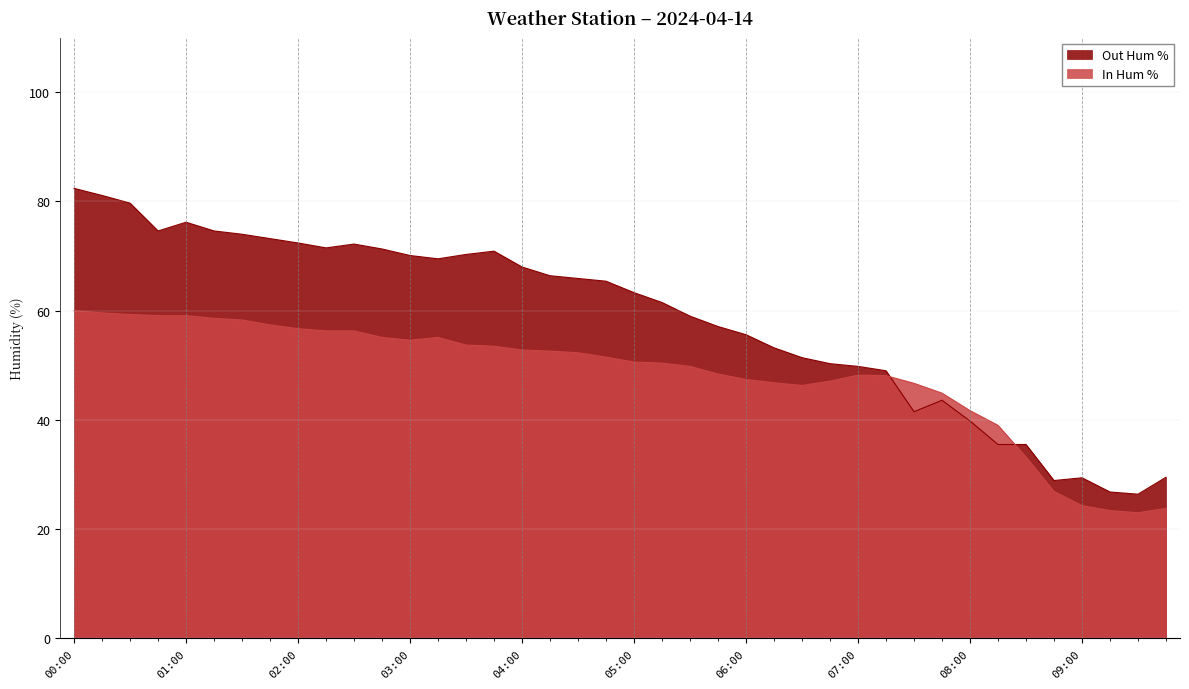

Reading right to left, extract all data points from this chart.

Out Hum %: 29.5	26.4	26.8	29.4	28.9	35.5	35.5	39.8	43.6	41.5	49.0	49.8	50.3	51.4	53.2	55.6	57.1	59.0	61.5	63.3	65.4	65.9	66.4	68.0	70.9	70.3	69.5	70.1	71.3	72.2	71.5	72.4	73.2	74.0	74.6	76.2	74.6	79.7	81.1	82.4
In Hum %: 23.8	23.0	23.4	24.3	26.9	33.2	39.0	41.7	44.9	46.7	48.1	48.2	47.1	46.3	46.8	47.4	48.4	49.8	50.4	50.6	51.5	52.3	52.6	52.8	53.5	53.7	55.1	54.6	55.1	56.3	56.3	56.7	57.4	58.3	58.6	59.1	59.1	59.3	59.6	60.0